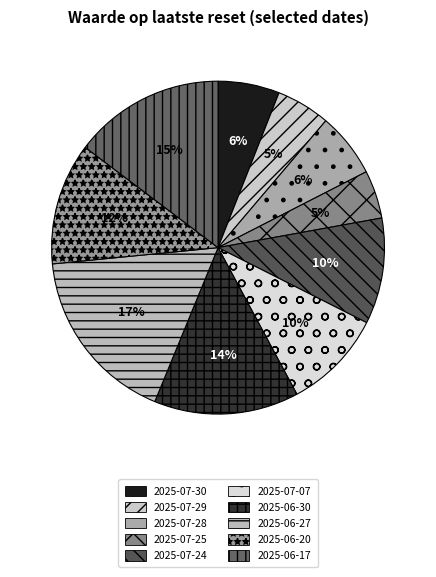

Combined, what portion of the pie is 2025-07-24 and 2025-06-17?

25.0%